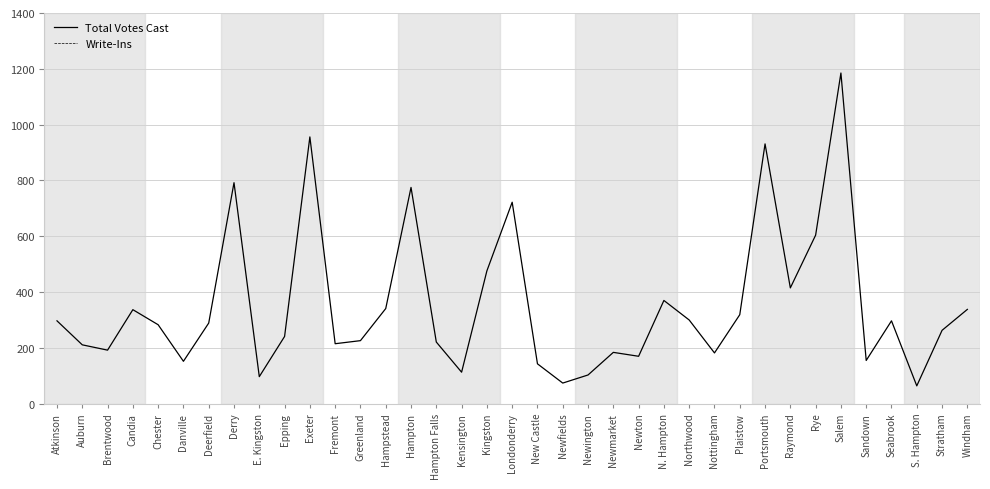

True or false: Total Votes Cast has a value of 313 at Rye.

False